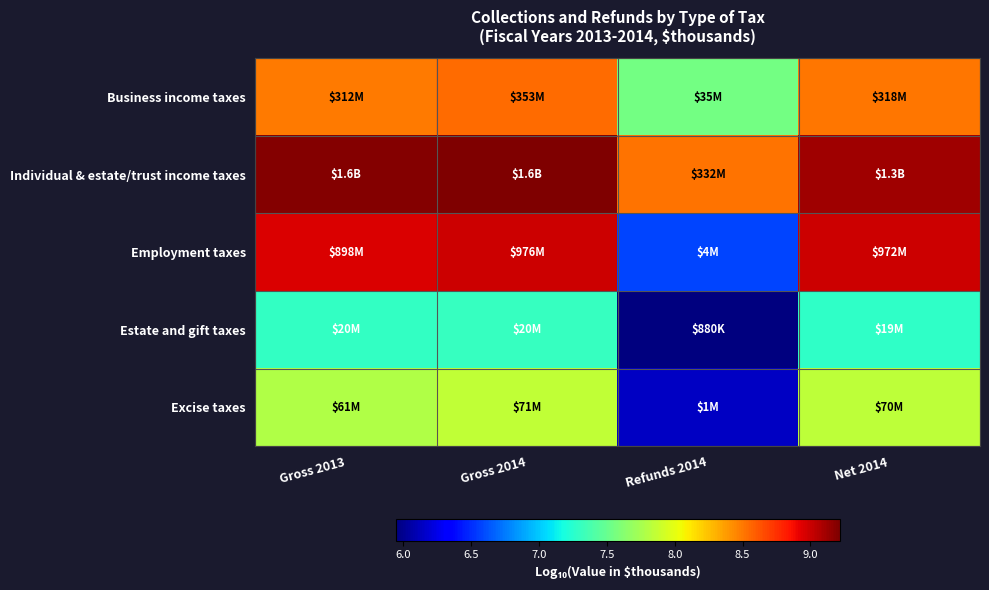

What is the smallest value displayed?

5.9